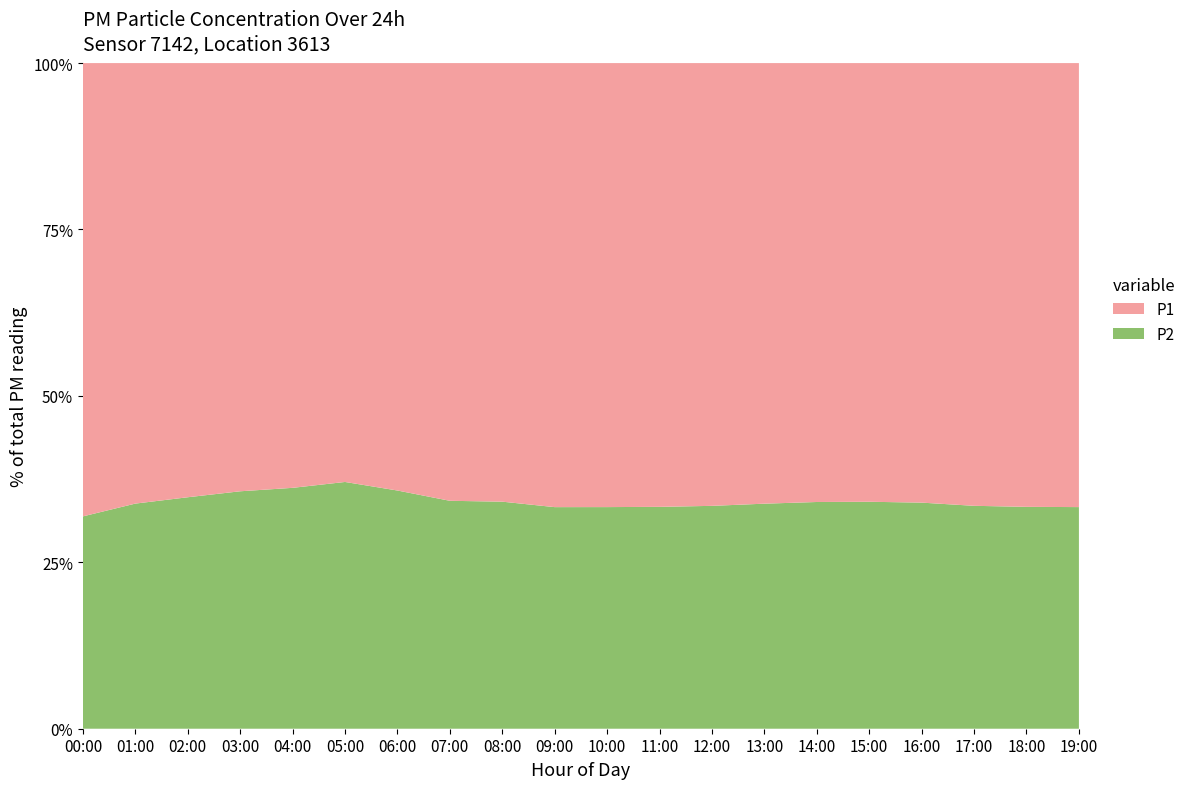

What is the total value across all series at 19:00?

100.0